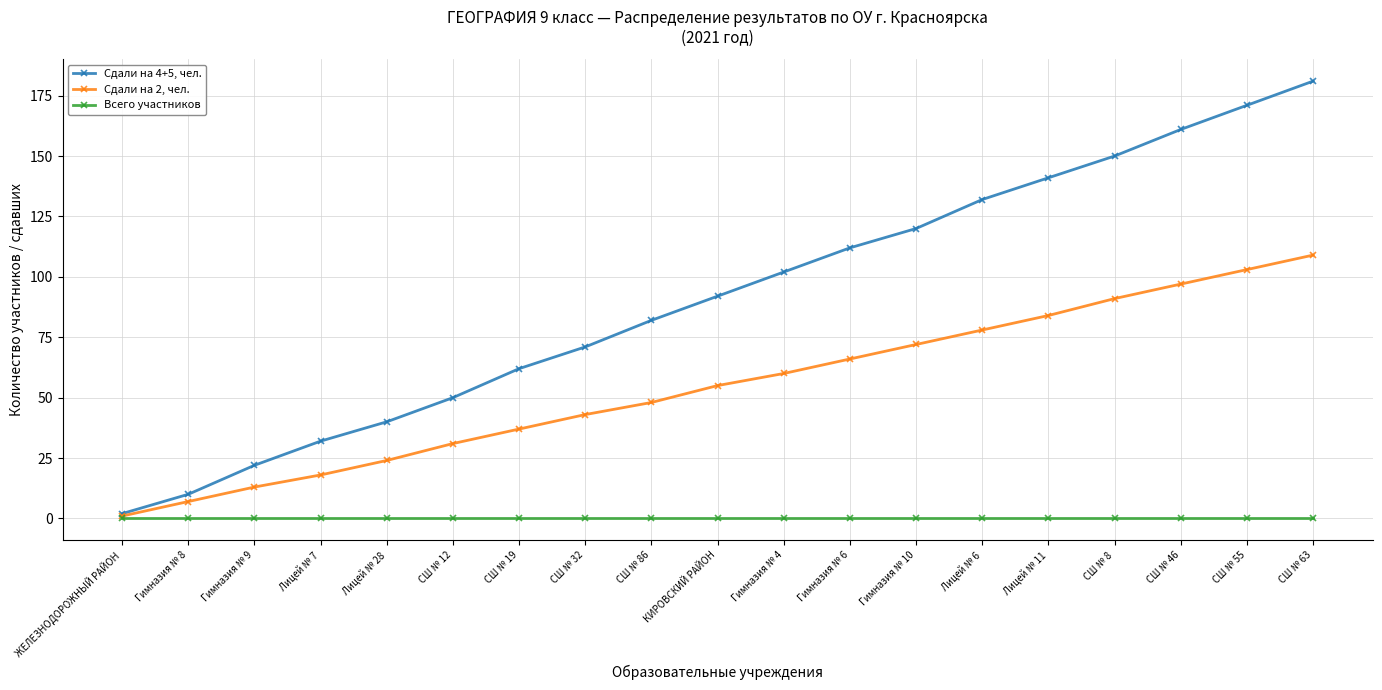

Does the chart display data point markers on the line(s)?

Yes